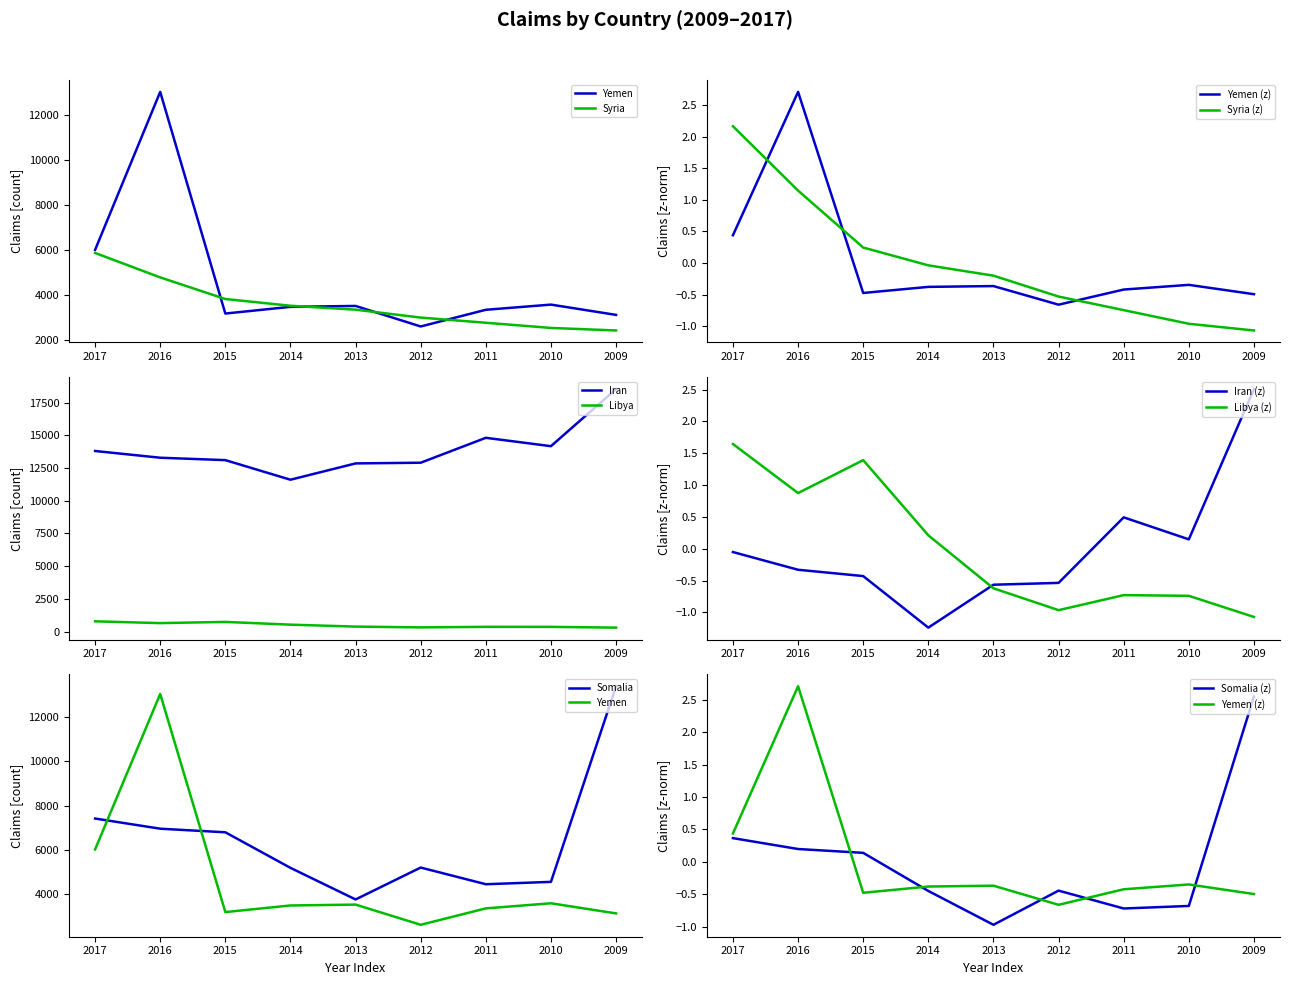

Rank the series by their maximum value, from highest to lowest.

Iran, Somalia, Yemen, Syria, Libya